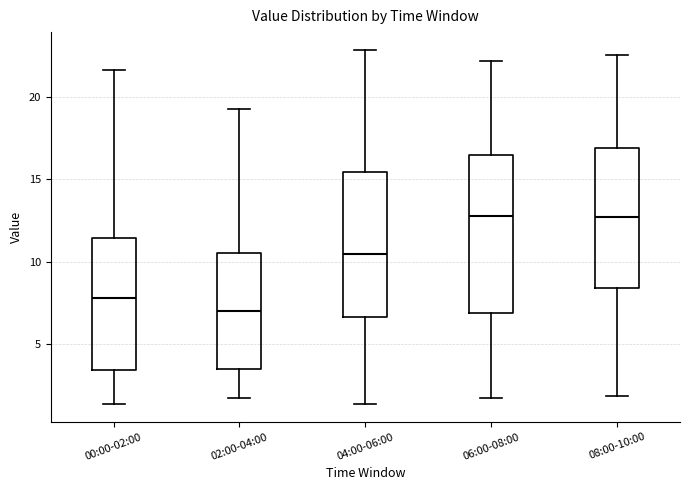

Reading left to right, transcribe this box plot: for each box, give where its median line is, the range the box spans, and where its two whiskers end, as read against the y-axis. The values are not printed on the chart, so give them approximately, as read against the axis.

00:00-02:00: median 8.0, box 3.5 to 11.5, whiskers 1.5 to 21.5
02:00-04:00: median 7.0, box 3.5 to 10.5, whiskers 1.5 to 19.5
04:00-06:00: median 10.5, box 6.5 to 15.5, whiskers 1.5 to 23.0
06:00-08:00: median 13.0, box 7.0 to 16.5, whiskers 1.5 to 22.0
08:00-10:00: median 12.5, box 8.5 to 17.0, whiskers 2.0 to 22.5